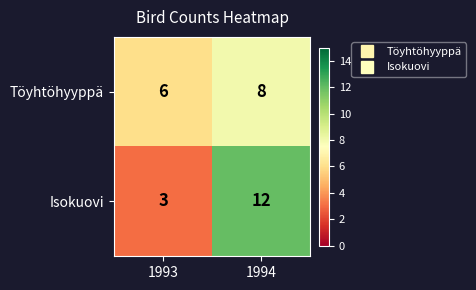

How many data points does each series have?

2